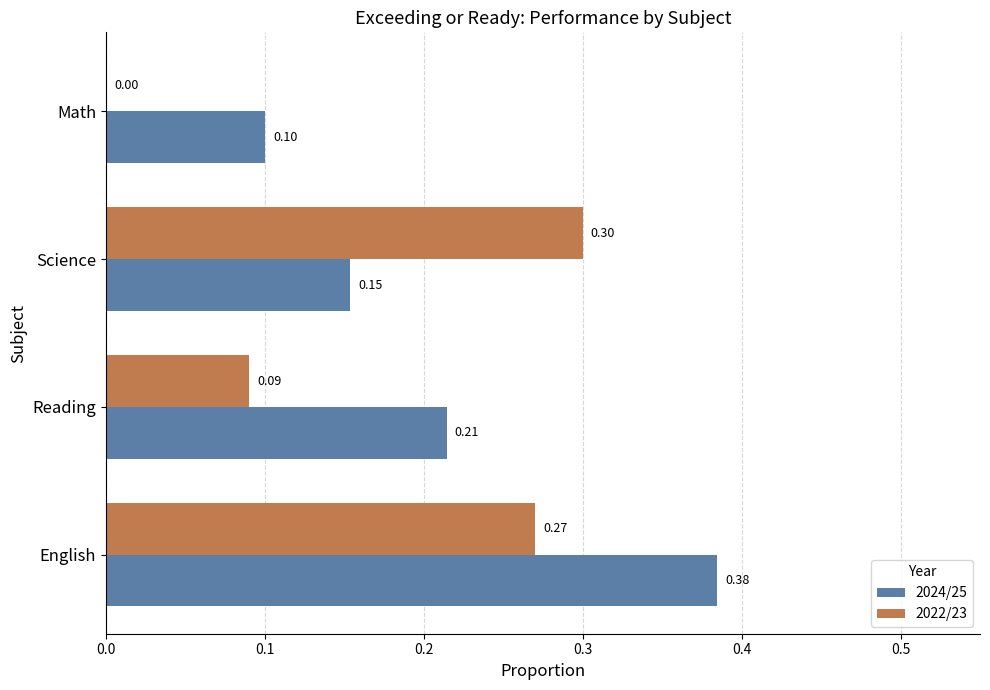

What is the sum of all 2022/23 values?

0.7